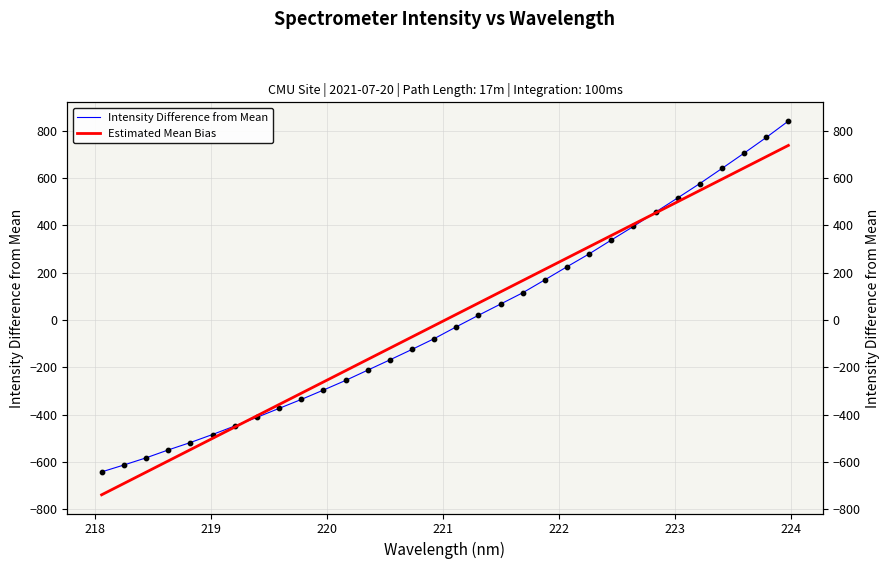

Is the value of Estimated Mean Bias at 17 greater than the value of Intensity Difference from Mean at 221?

Yes